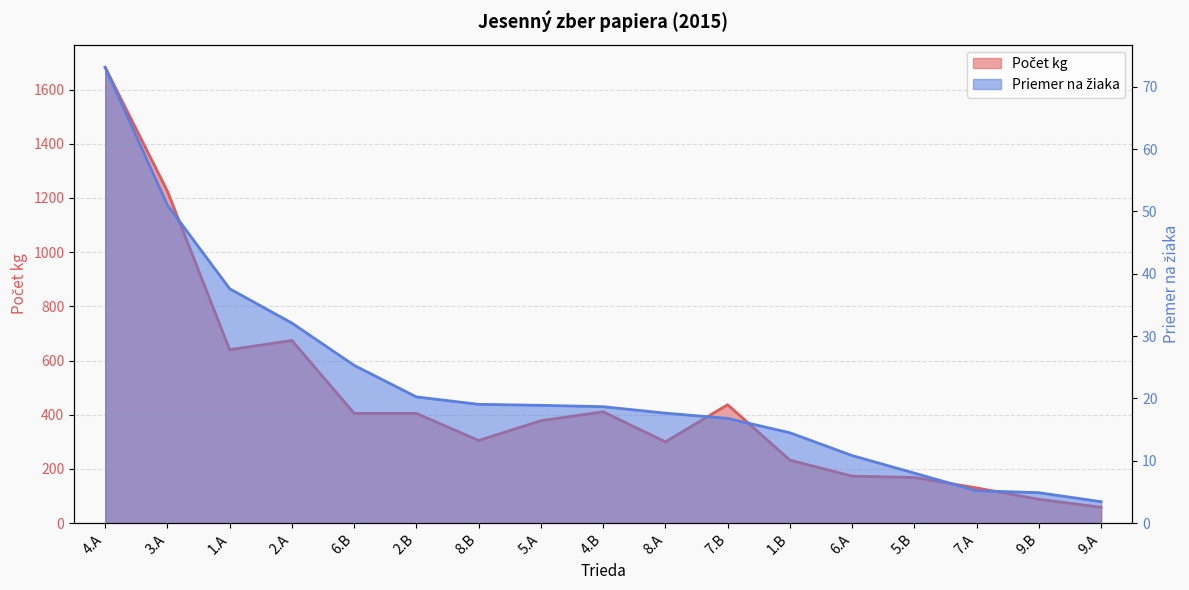

How many series are shown in this chart?

2